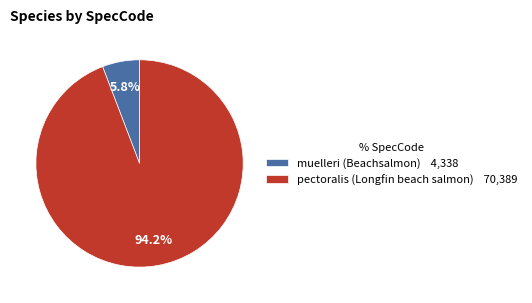

Is muelleri the majority of the pie?

No